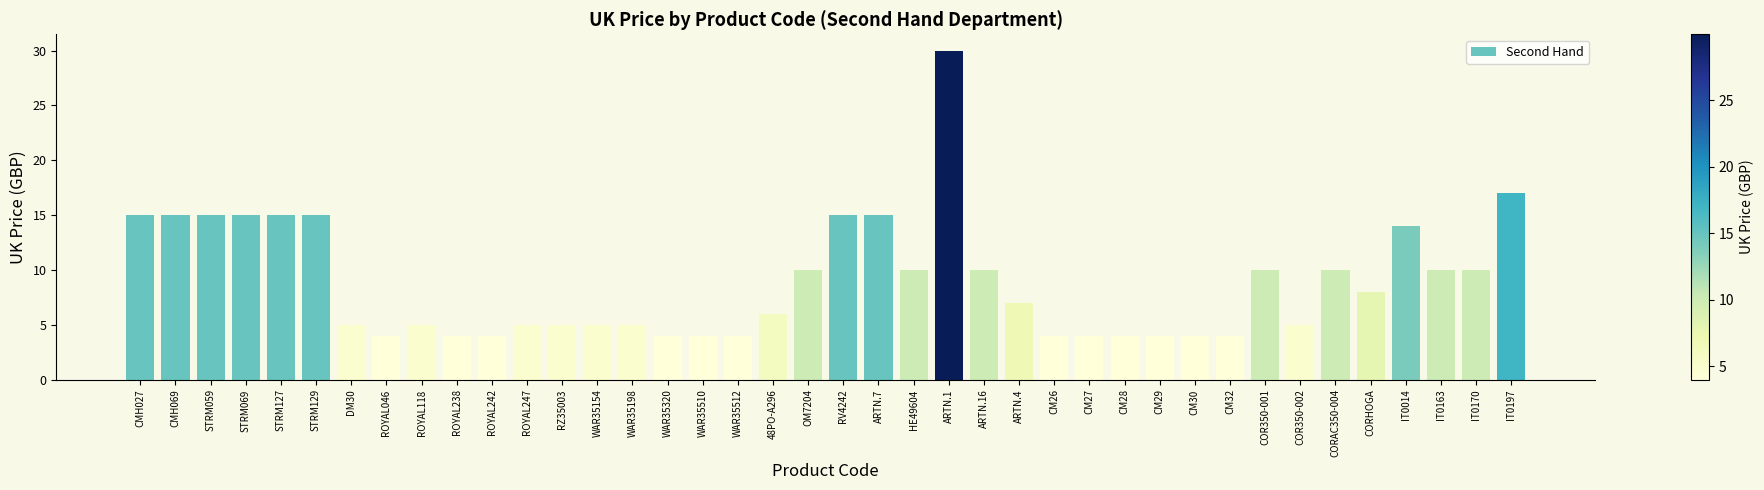

What is the sum of the values at 48PO-A296 and ROYAL247?

11.0